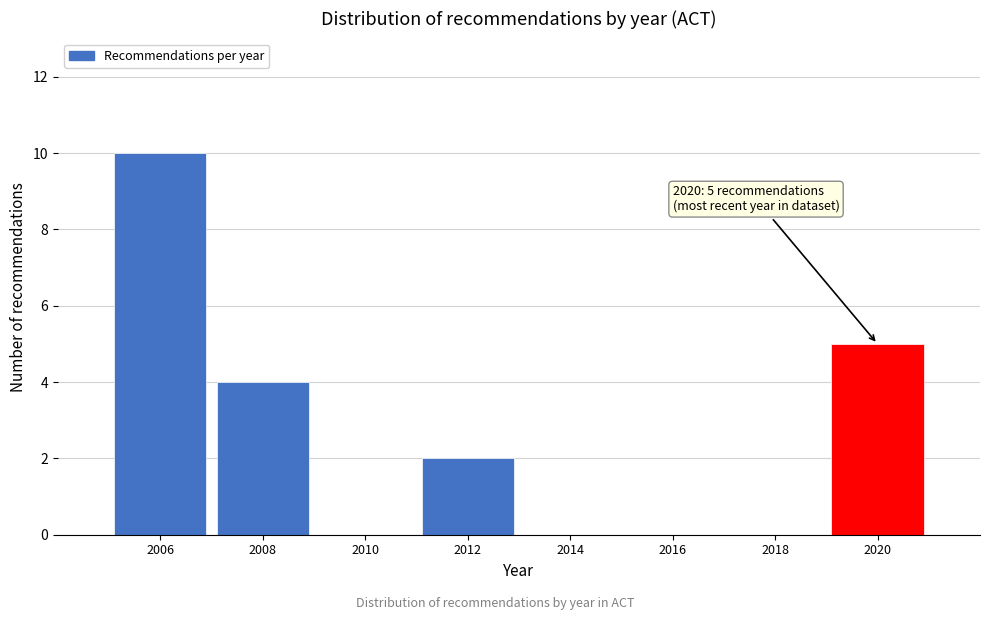

Reading left to right, list all the values displayed in this chart.

2006=10	2008=4	2010=0	2012=2	2014=0	2016=0	2018=0	2020=5